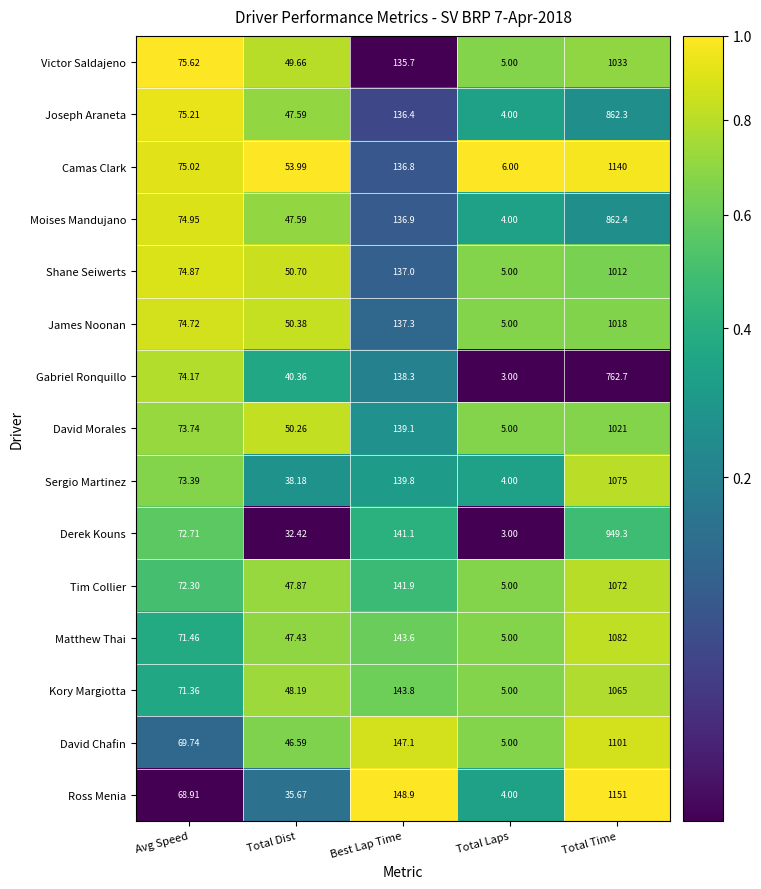

Where is David Morales nearest to the value 513?

Best Lap Time